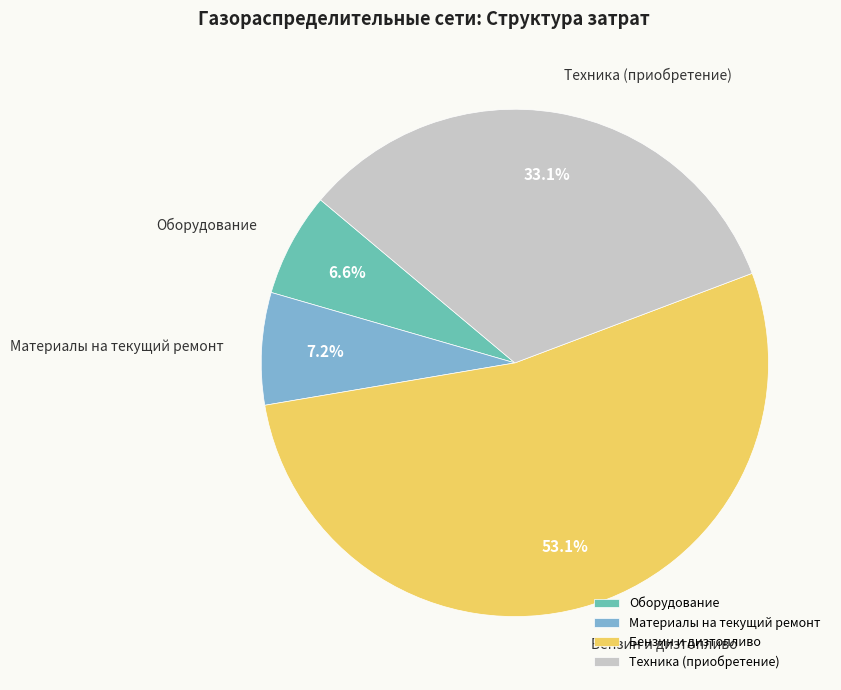

Does Материалы на текущий ремонт account for over 50% of the chart?

No